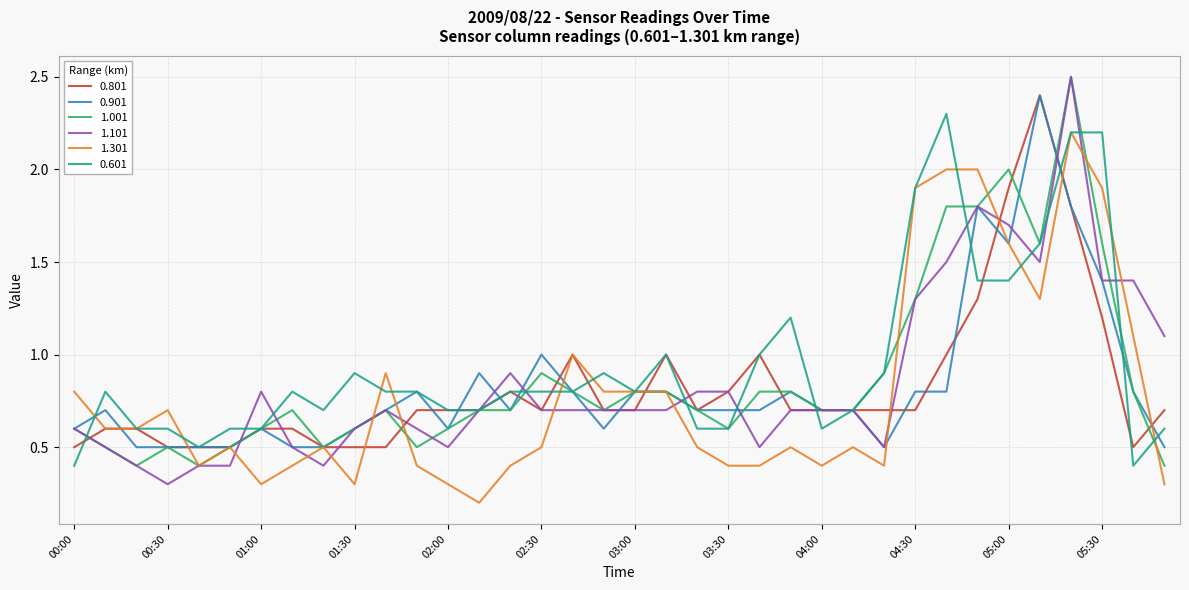

What is the highest value of the 0.601 series?

2.3